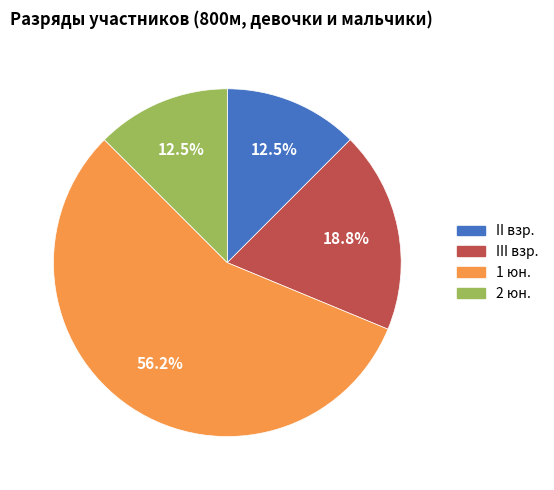

Which slice is the largest?

1 юн.